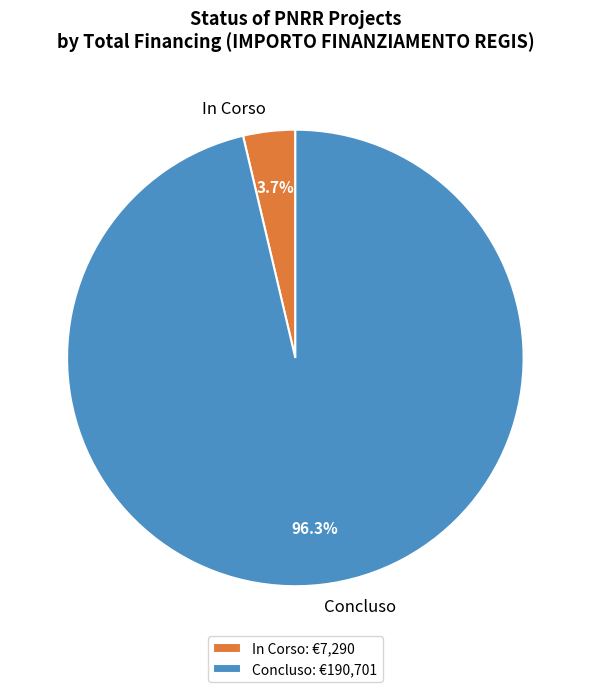

Does In Corso represent more than half of the total?

No